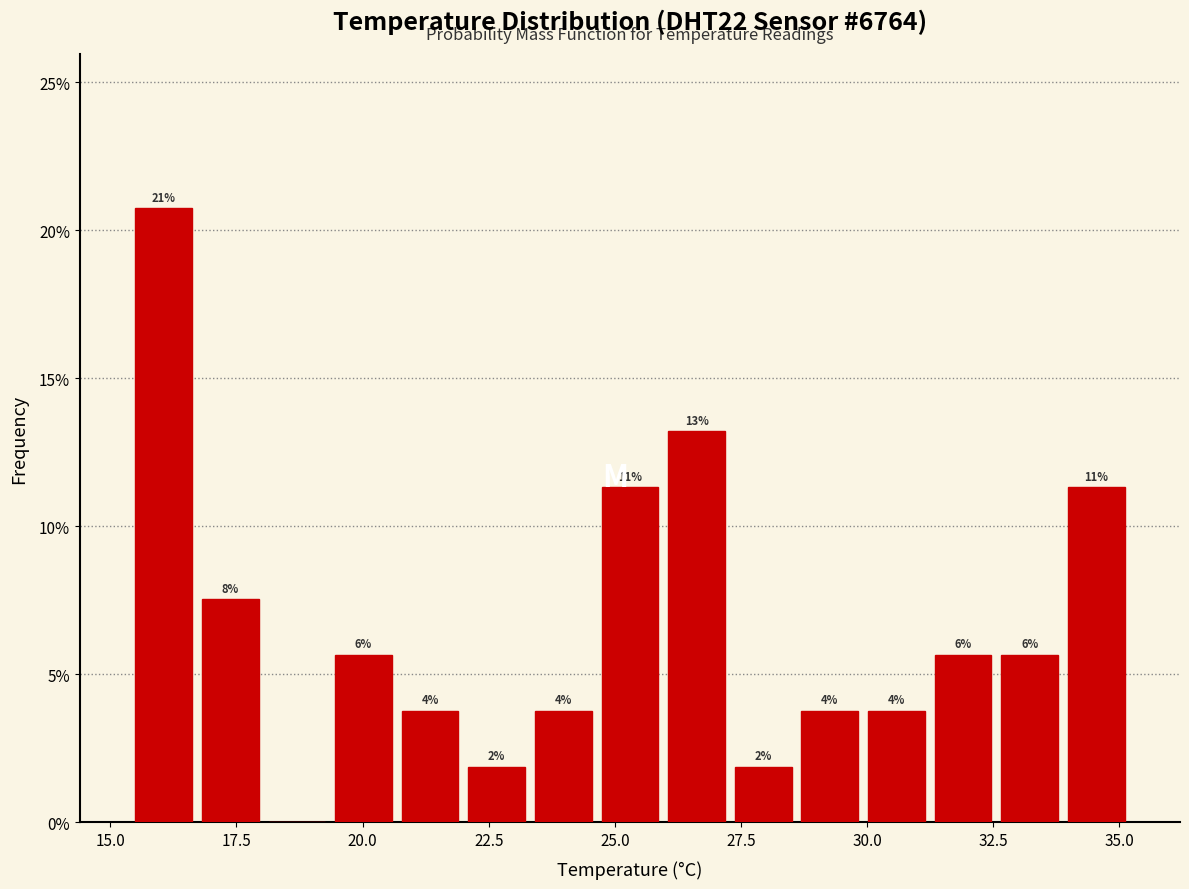

Read against the x-axis, roughly where is the centre of the tallest bar?

16.0